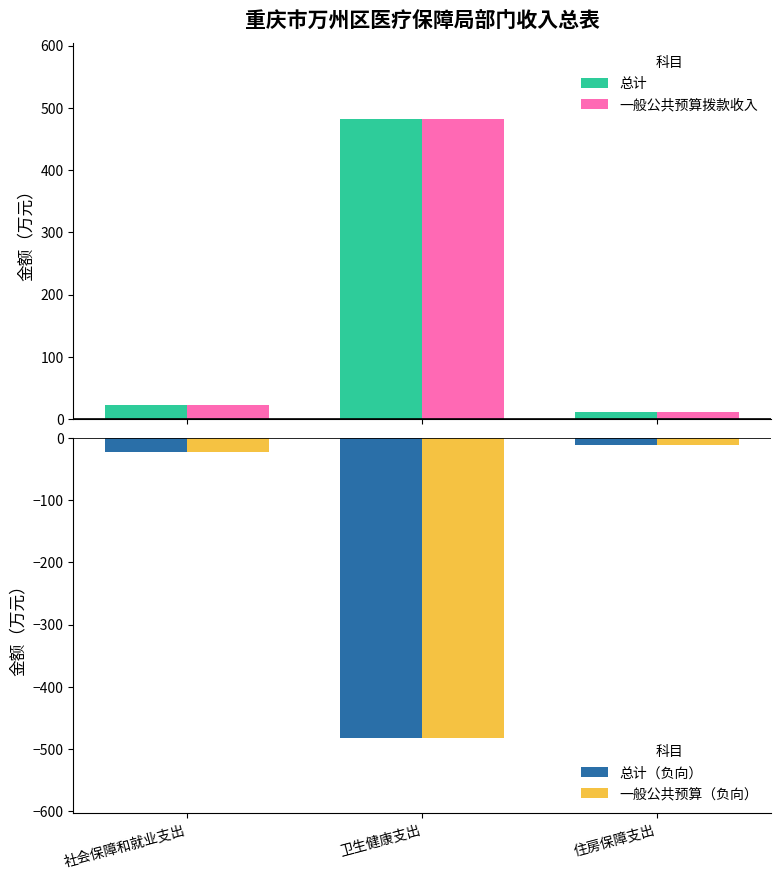

What is the label of the 2nd bar from the right?

卫生健康支出